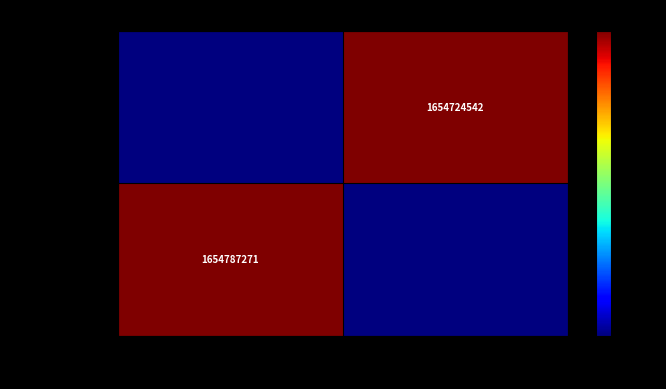

The 41e6d754...e5d series shows 1654787271 at -1. True or false?

True